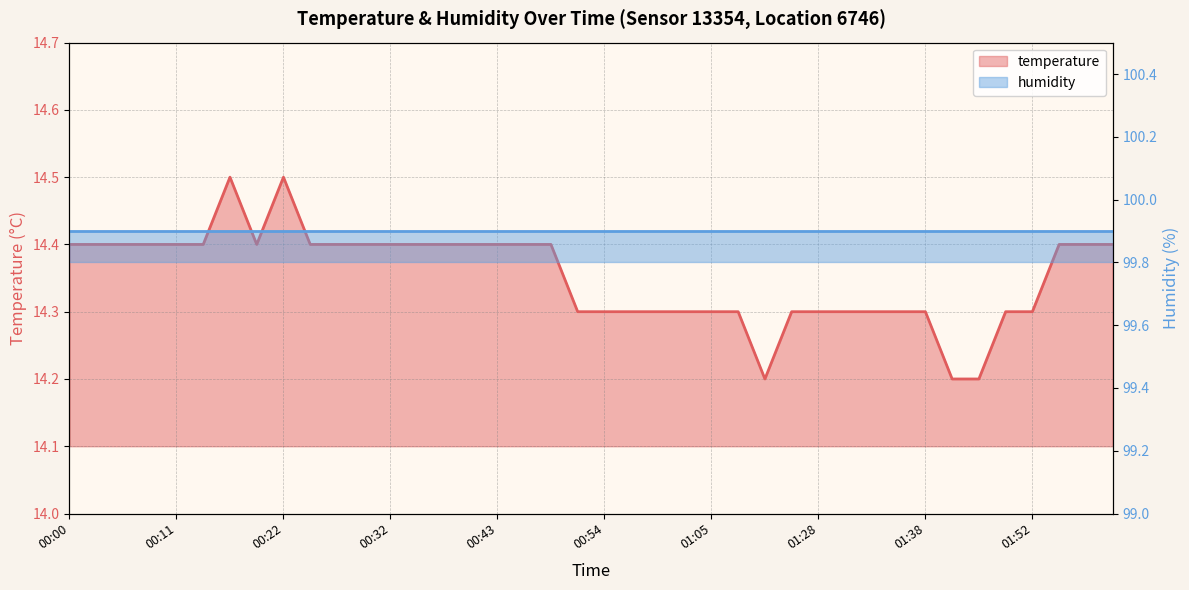

Reading left to right, what are all the values shown in this chart?

14.4	14.4	14.4	14.4	14.4	14.4	14.5	14.4	14.5	14.4	14.4	14.4	14.4	14.4	14.4	14.4	14.4	14.4	14.4	14.3	14.3	14.3	14.3	14.3	14.3	14.3	14.2	14.3	14.3	14.3	14.3	14.3	14.3	14.2	14.2	14.3	14.3	14.4	14.4	14.4